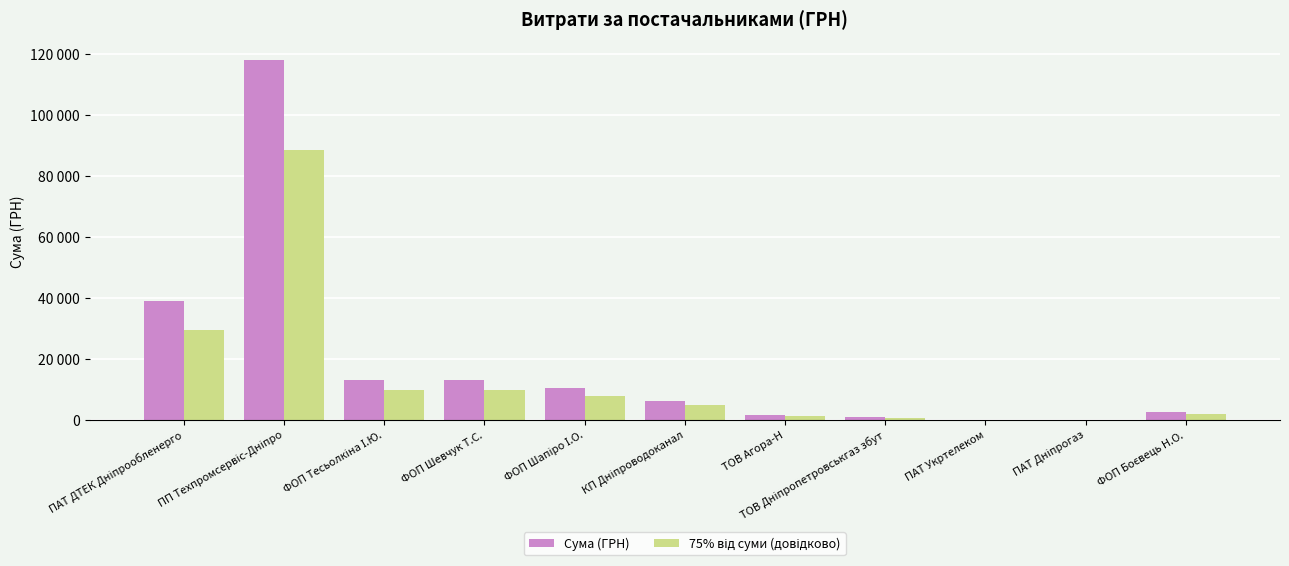

Reading right to left, transcribe all the data shown in this chart.

Сума (ГРН): ФОП Боєвець Н.О.=2460.0	ПАТ Дніпрогаз=106.2	ПАТ Укртелеком=135.0	ТОВ Дніпропетровськгаз збут=1023.5	ТОВ Агора-Н=1565.0	КП Дніпроводоканал=6352.5	ФОП Шапіро І.О.=10625.7	ФОП Шевчук Т.С.=13050.0	ФОП Тесьолкіна І.Ю.=13043.1	ПП Техпромсервіс-Дніпро=117912.0	ПАТ ДТЕК Дніпрообленерго=39150.8
75% від суми (довідково): ФОП Боєвець Н.О.=1845.0	ПАТ Дніпрогаз=79.7	ПАТ Укртелеком=101.2	ТОВ Дніпропетровськгаз збут=767.6	ТОВ Агора-Н=1173.8	КП Дніпроводоканал=4764.4	ФОП Шапіро І.О.=7969.3	ФОП Шевчук Т.С.=9787.5	ФОП Тесьолкіна І.Ю.=9782.3	ПП Техпромсервіс-Дніпро=88434.0	ПАТ ДТЕК Дніпрообленерго=29363.1